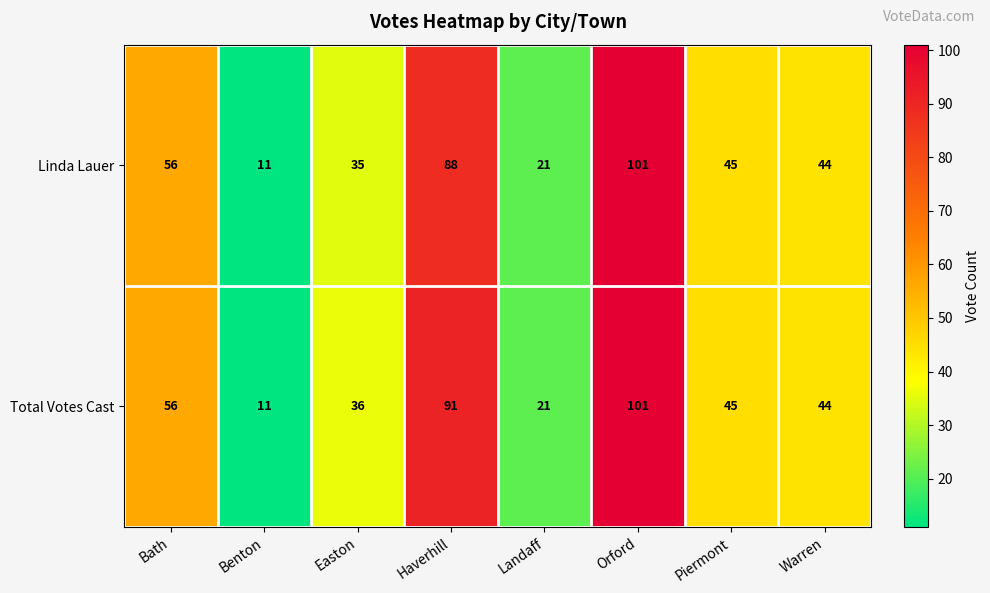

Reading right to left, transcribe all the data shown in this chart.

Linda Lauer: 44	45	101	21	88	35	11	56
Total Votes Cast: 44	45	101	21	91	36	11	56